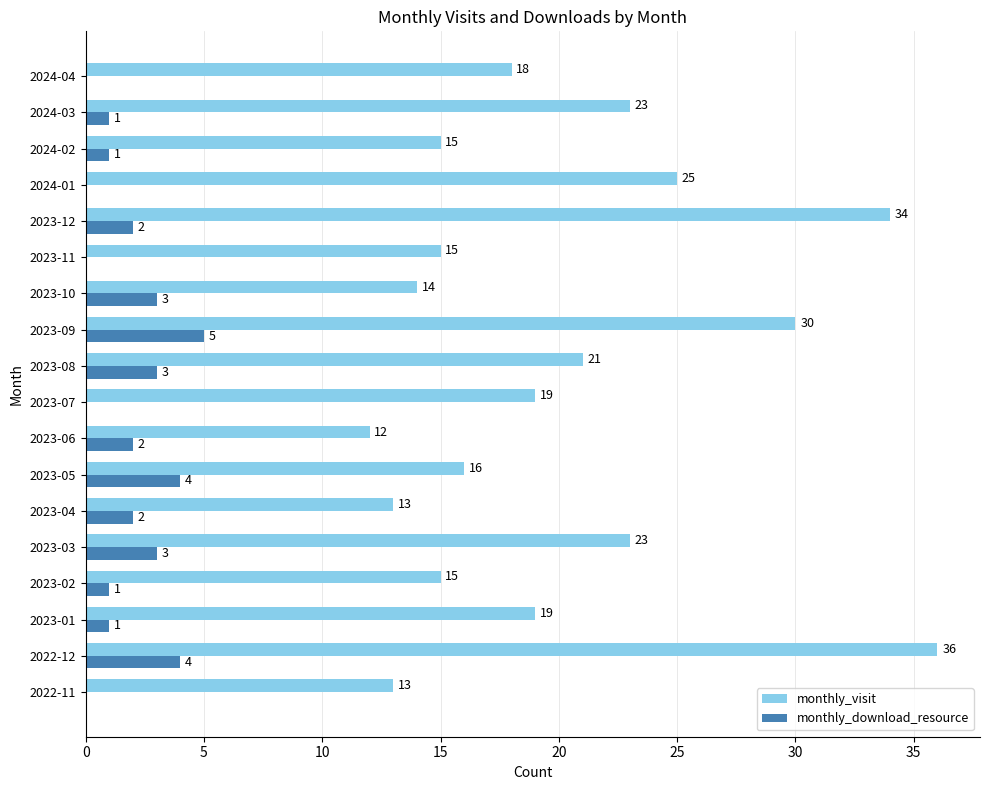

Between 2022-11 and 2023-02, which series saw the biggest shift?

monthly_visit